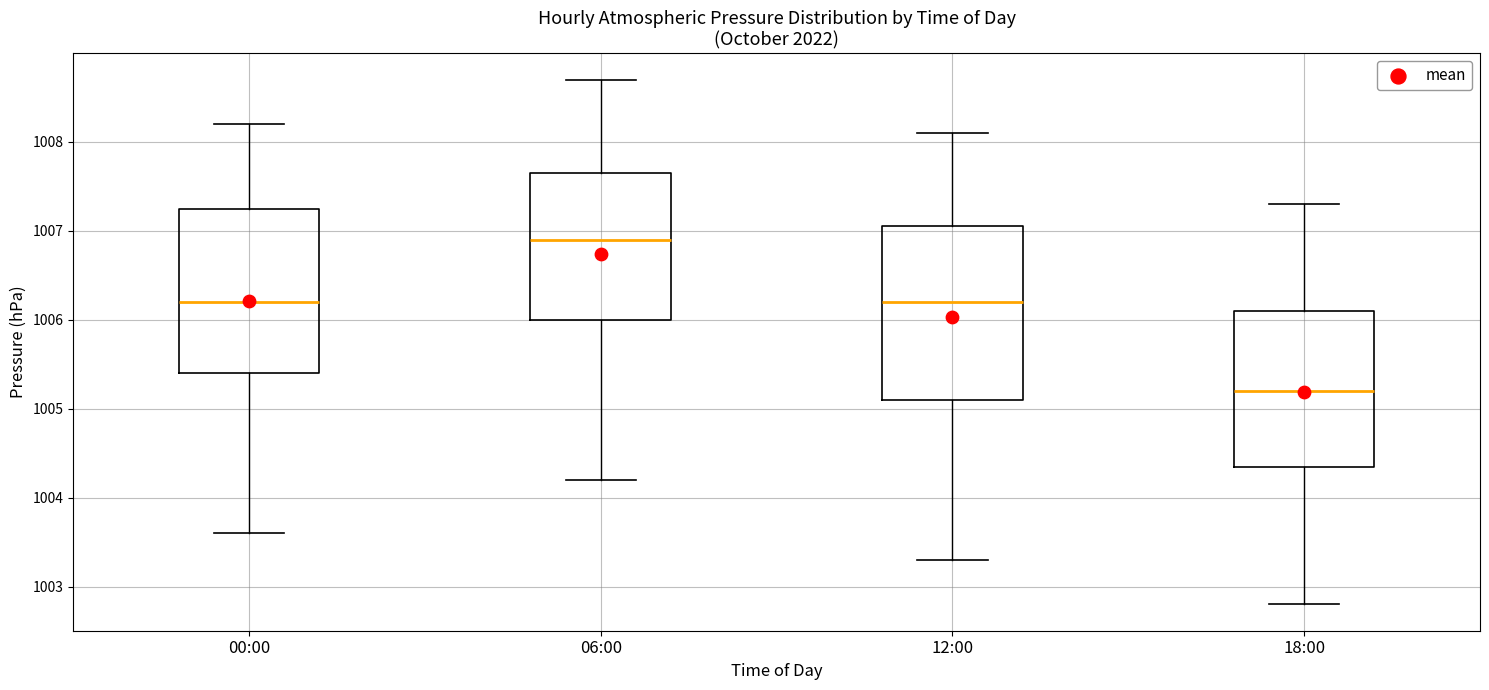

Reading left to right, transcribe this box plot: for each box, give where its median line is, the range the box spans, and where its two whiskers end, as read against the y-axis. The values are not printed on the chart, so give them approximately, as read against the axis.

00:00: median 1006.2, box 1005.4 to 1007.3, whiskers 1003.6 to 1008.2
06:00: median 1006.9, box 1006.0 to 1007.7, whiskers 1004.2 to 1008.7
12:00: median 1006.2, box 1005.1 to 1007.1, whiskers 1003.3 to 1008.1
18:00: median 1005.2, box 1004.4 to 1006.1, whiskers 1002.8 to 1007.3